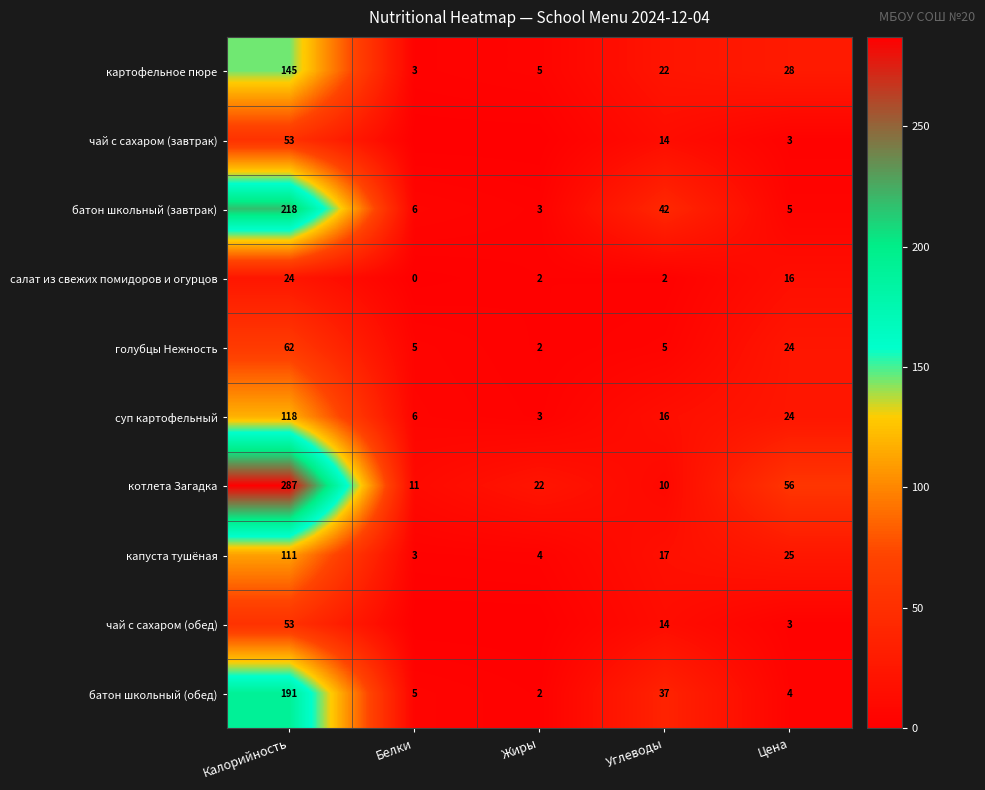

At which label does котлета Загадка first exceed 22?

Калорийность